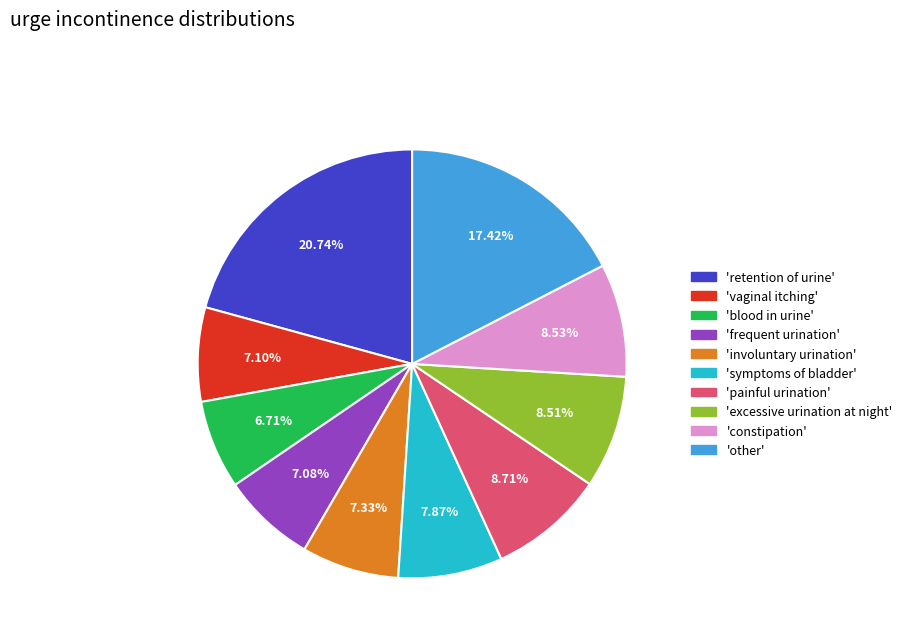

Is the sum of 'constipation' and 'frequent urination' greater than half?

No